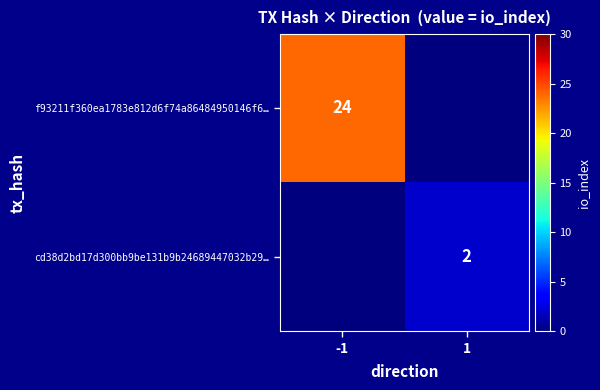

At how many categories does at least one series exceed 20?

1